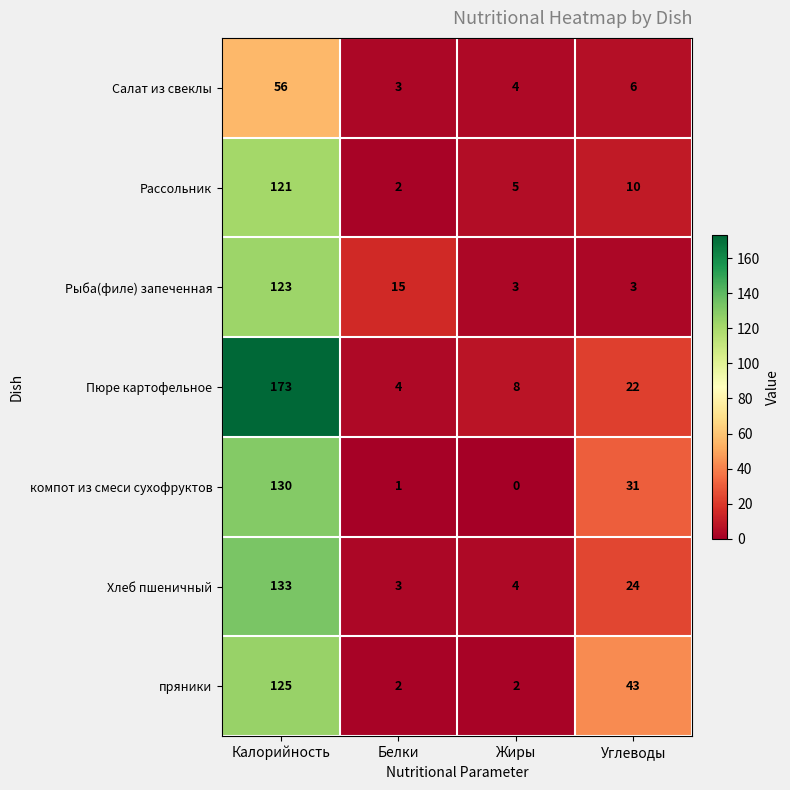

How many distinct data groups are displayed?

7